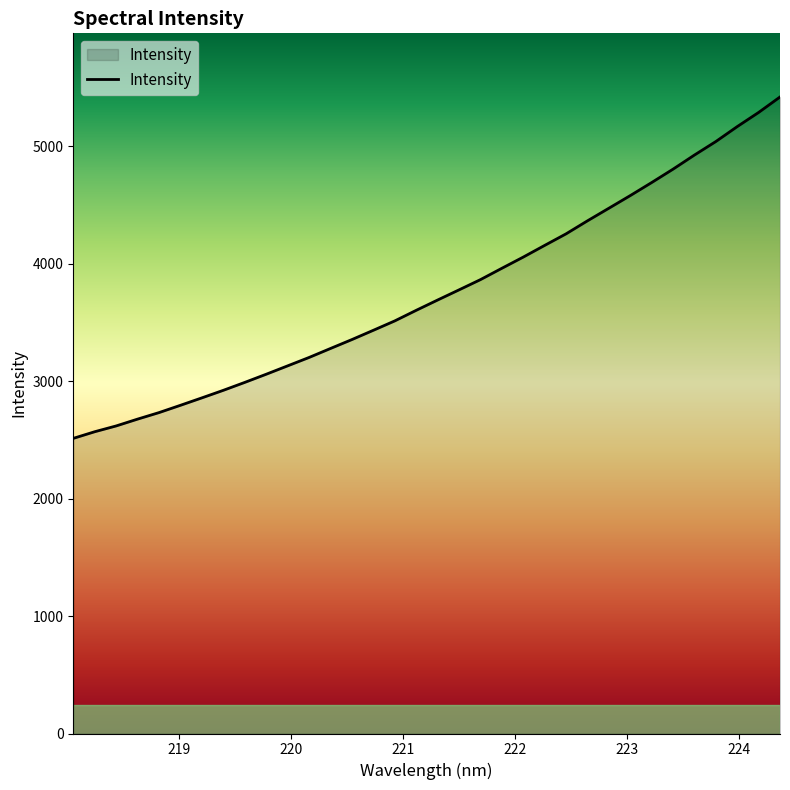

Does the chart have visible grid lines?

No